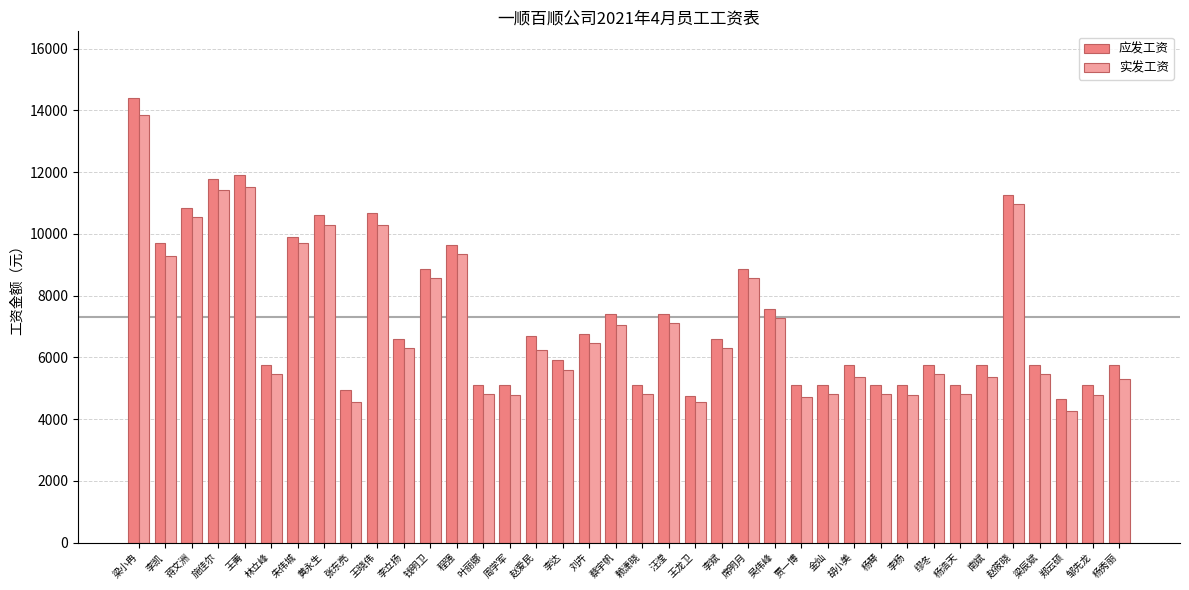

How many data points in 实发工资 are less than 6240?

19